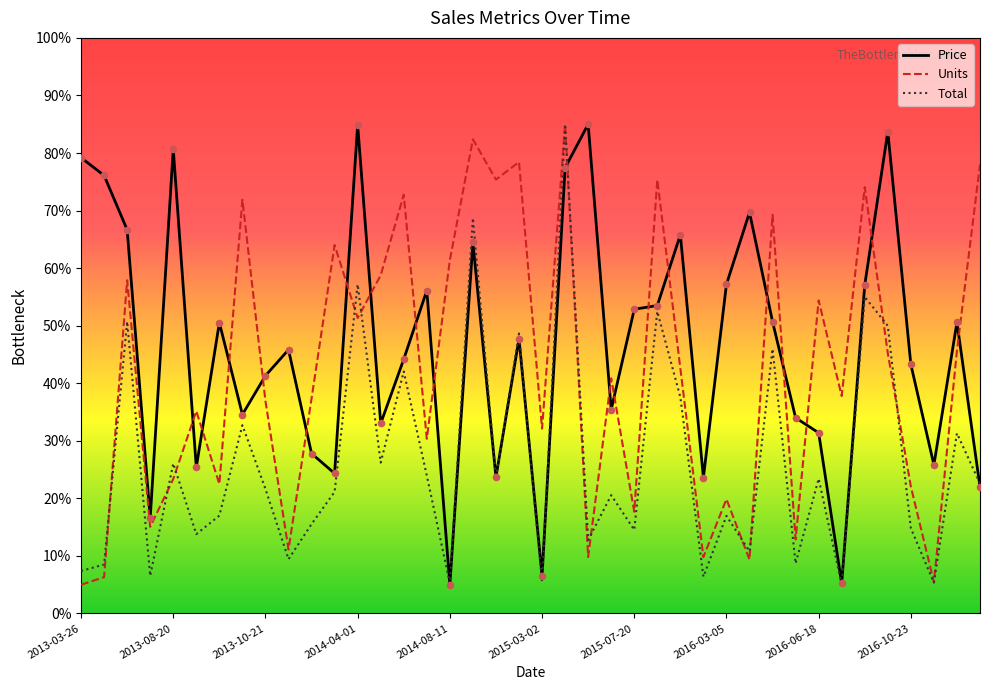

Which series has the largest total across all categories?

Price